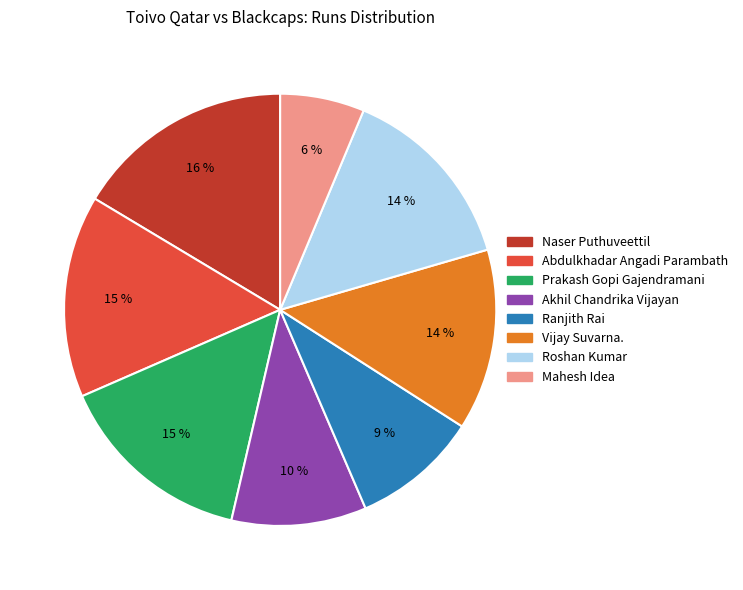

Is it true that Ranjith Rai is 9% of the pie?

True